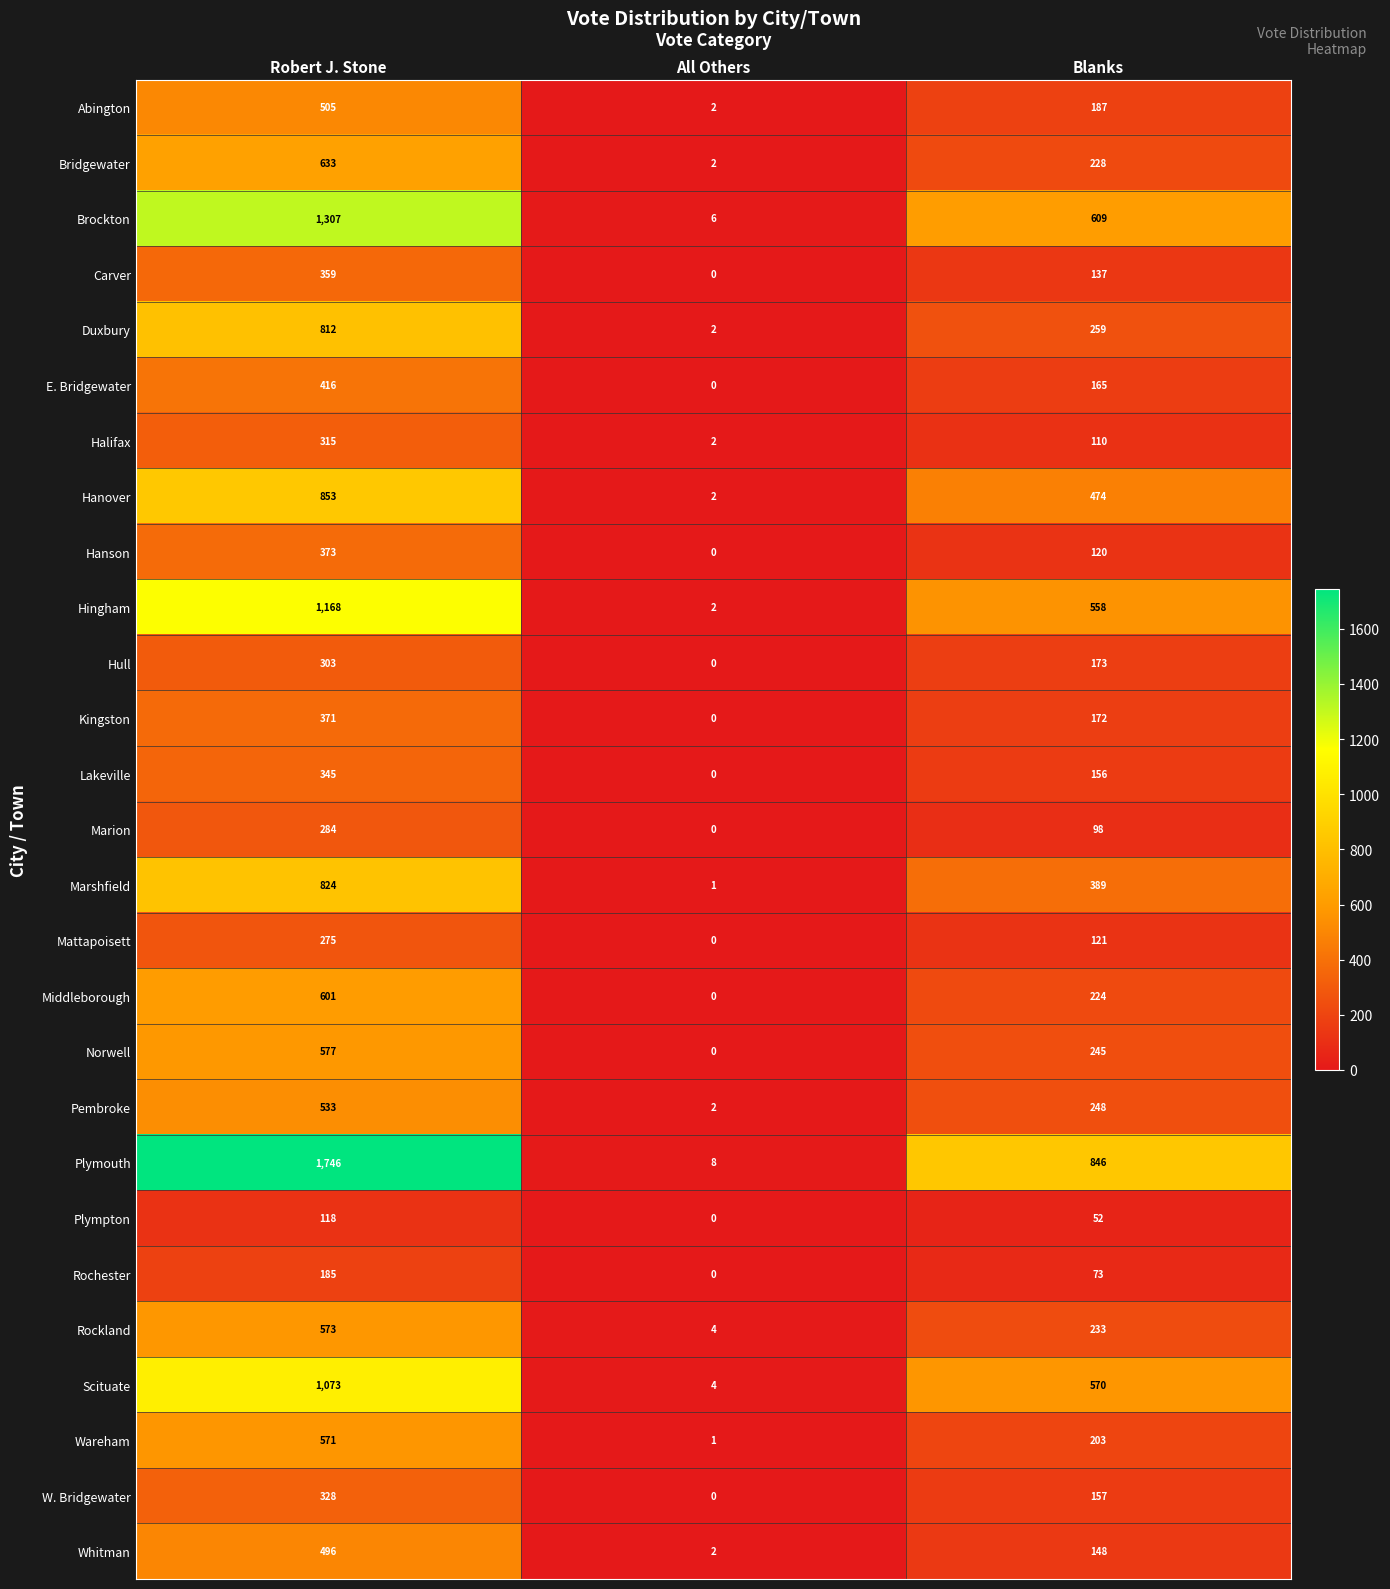

How many distinct data groups are displayed?

27